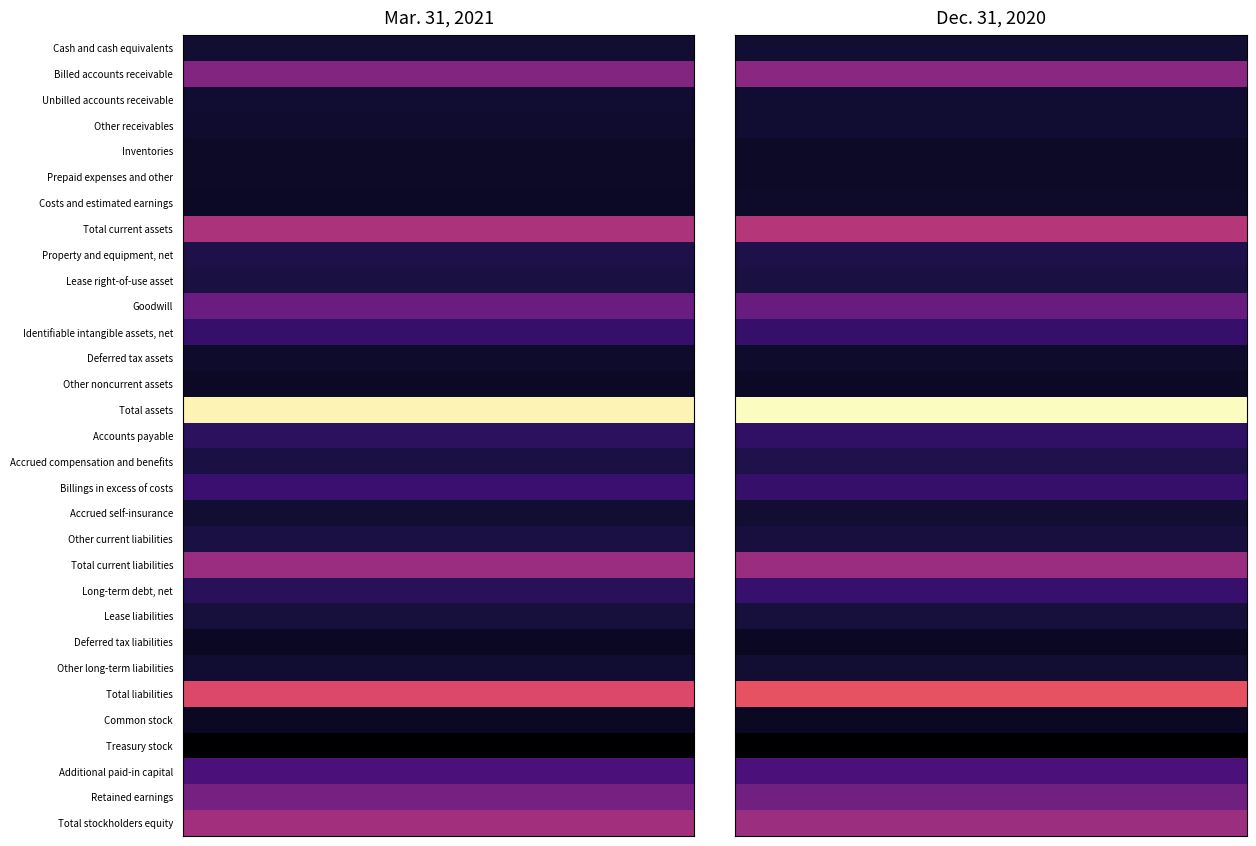

What is the spread (max minus min) of values at 1?

1886598